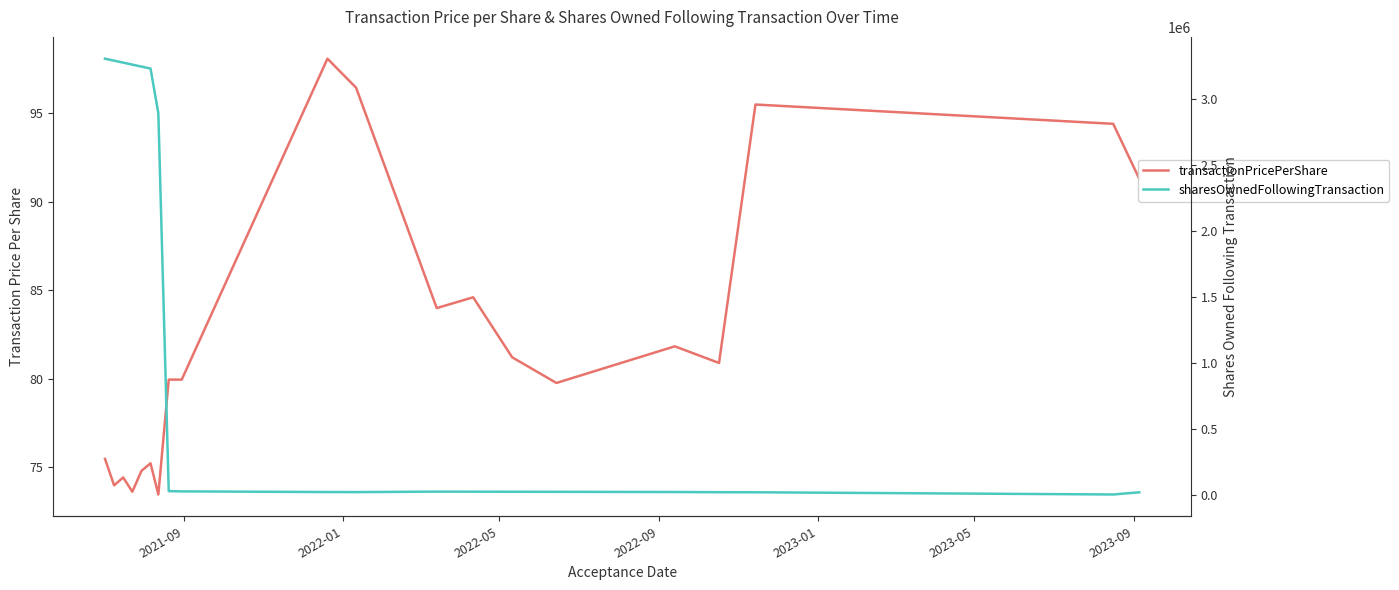

True or false: transactionPricePerShare and sharesOwnedFollowingTransaction intersect in this chart.

False